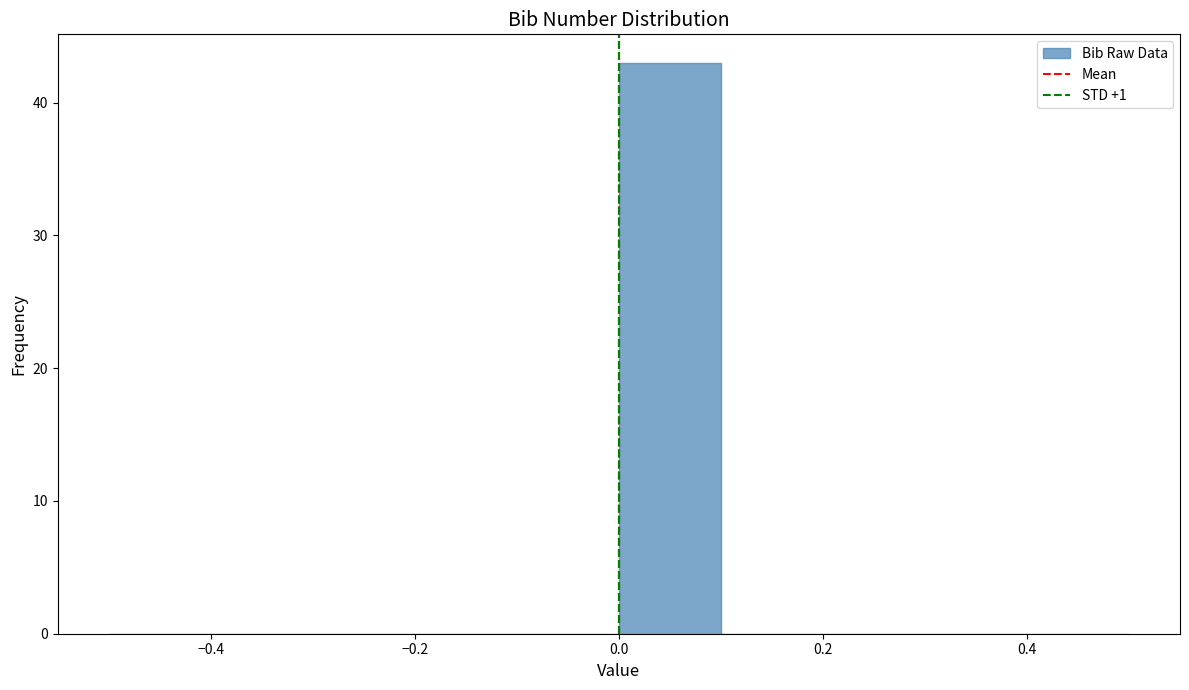

Over which range of the x-axis is the bar tallest?

0.0 to 0.1